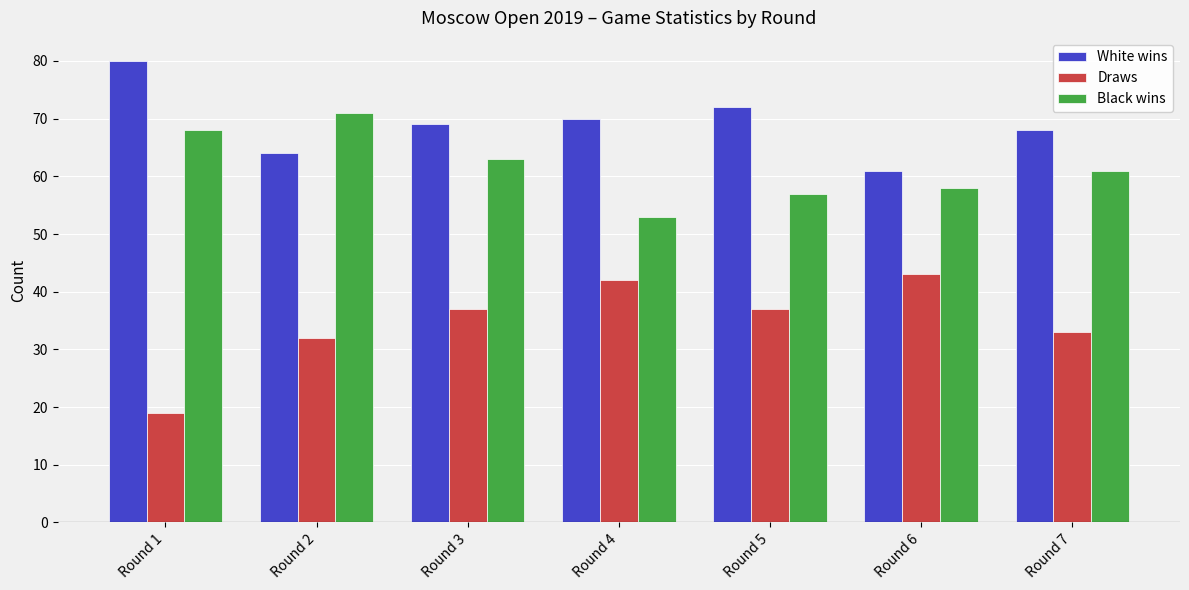

Reading left to right, list all the values displayed in this chart.

White wins: 80	64	69	70	72	61	68
Draws: 19	32	37	42	37	43	33
Black wins: 68	71	63	53	57	58	61